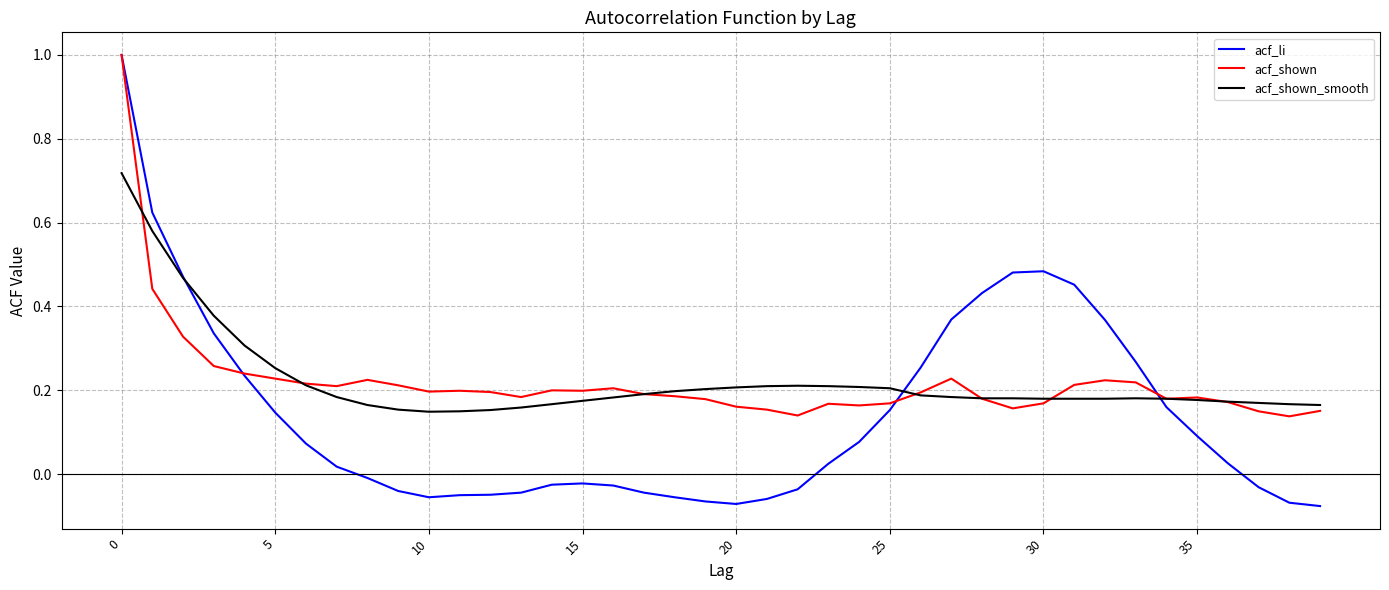

What is the maximum value for acf_li?

1.0